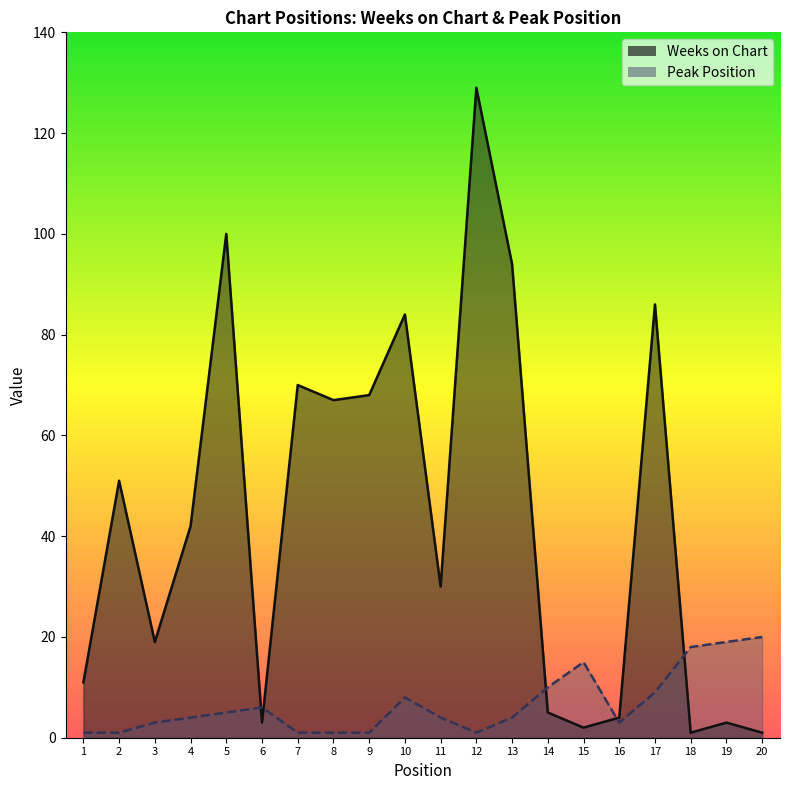

How many interior local peaks does the Weeks on Chart series have?

7